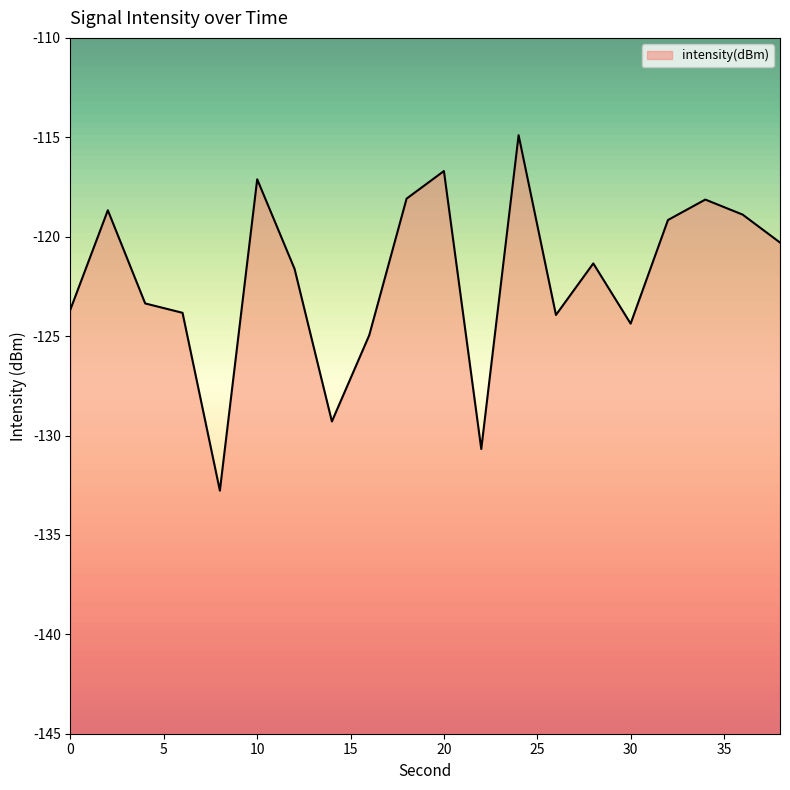

Where does the data first go above -121?

2